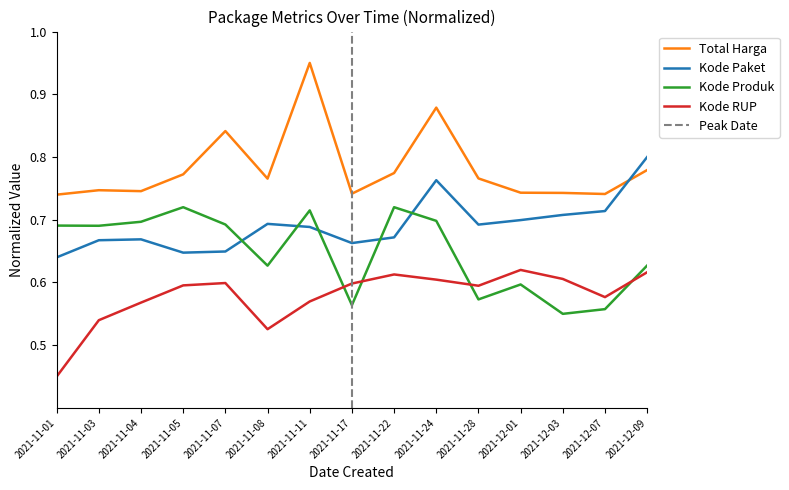

True or false: Total Harga and Kode Produk intersect in this chart.

False